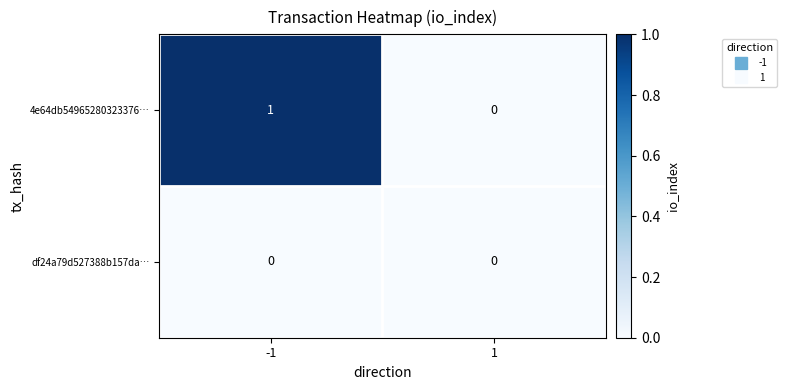

At which category does the chart reach its peak across all series?

-1